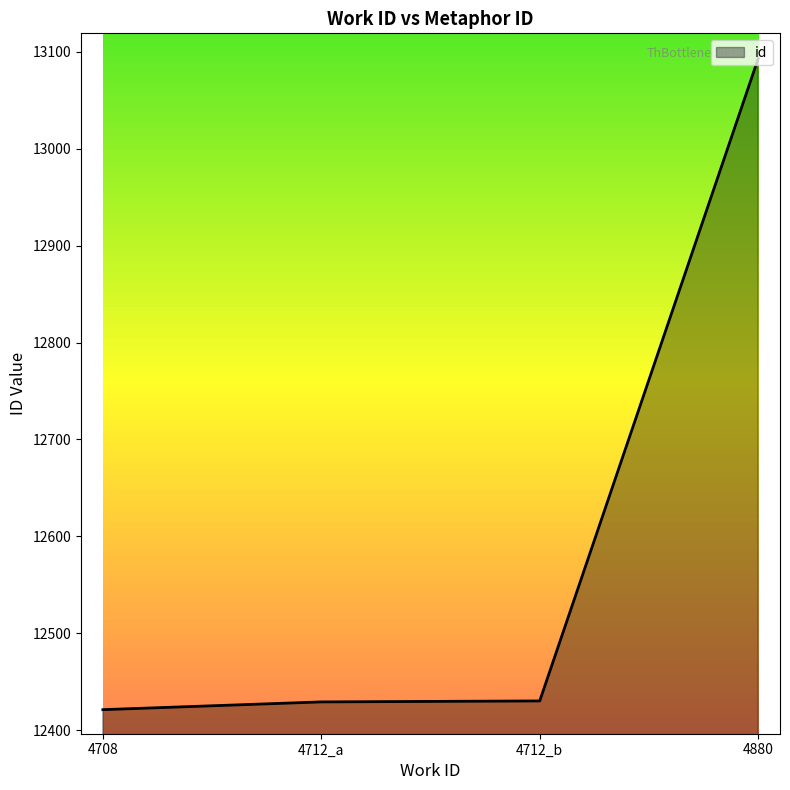

The chart shows a value of 13093 at 4880. True or false?

True